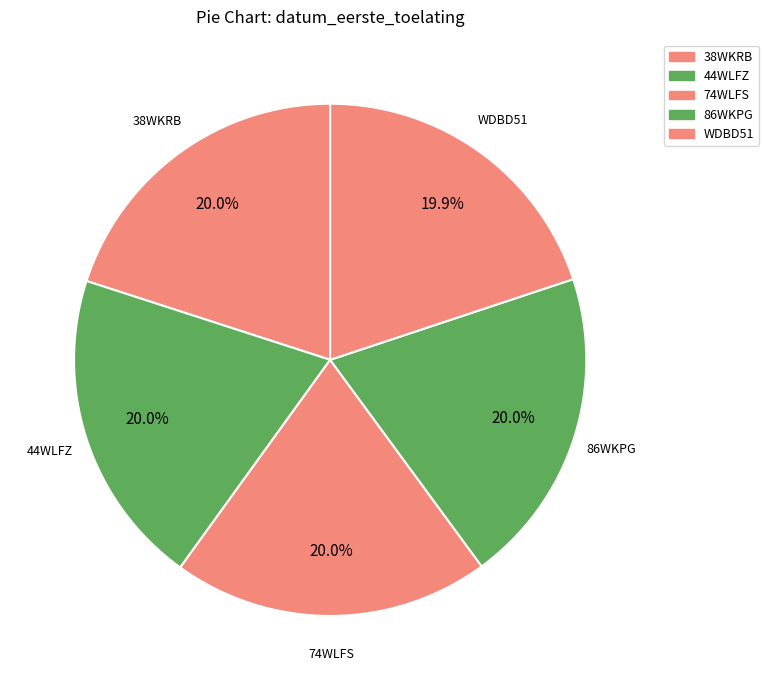

True or false: 44WLFZ accounts for 10% of the total.

False